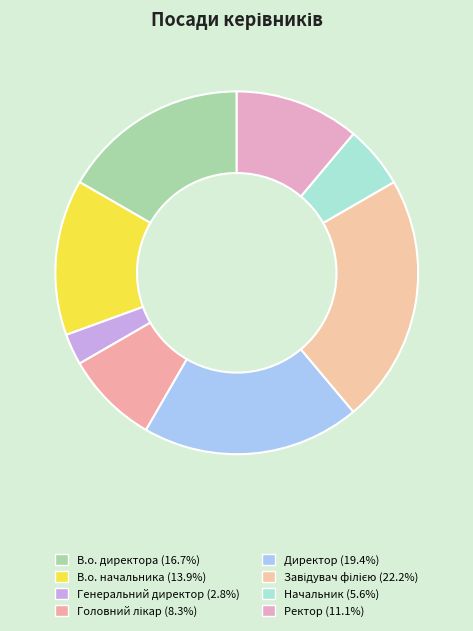

To the nearest percent, what is the combined percentage of Головний лікар and Генеральний директор?

11%